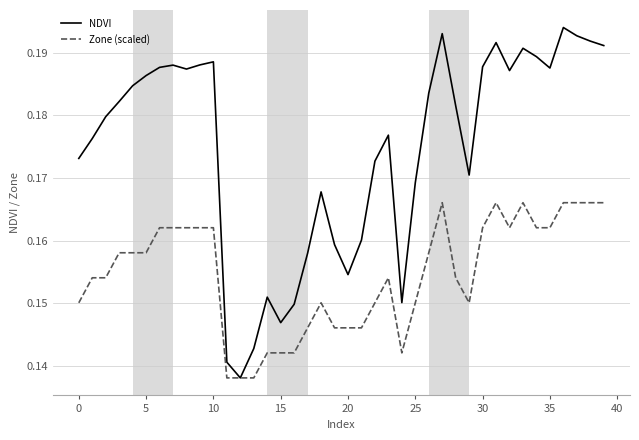

Is this an area chart (filled region under the line)?

No